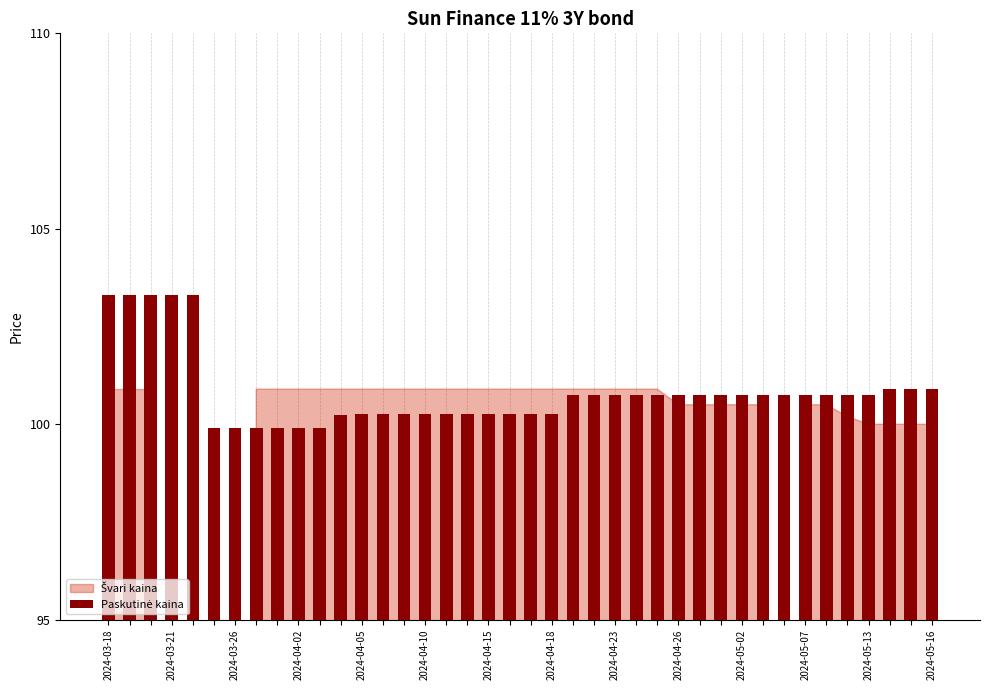

How many categories are shown in the chart?

40